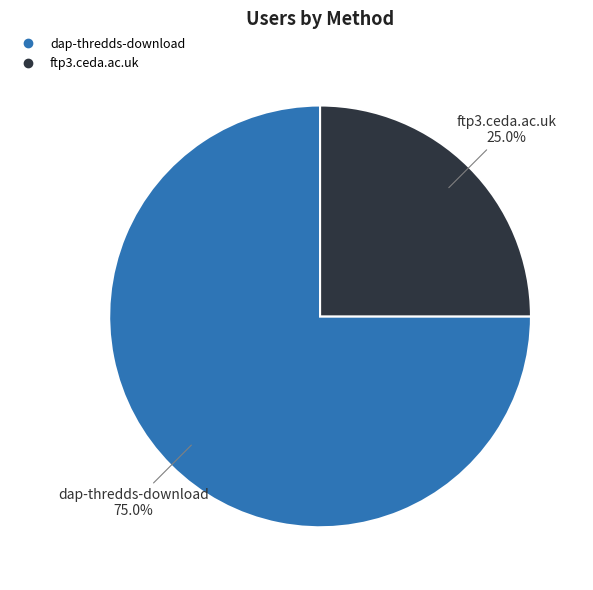

Rank the categories by value from highest to lowest.

dap-thredds-download, ftp3.ceda.ac.uk